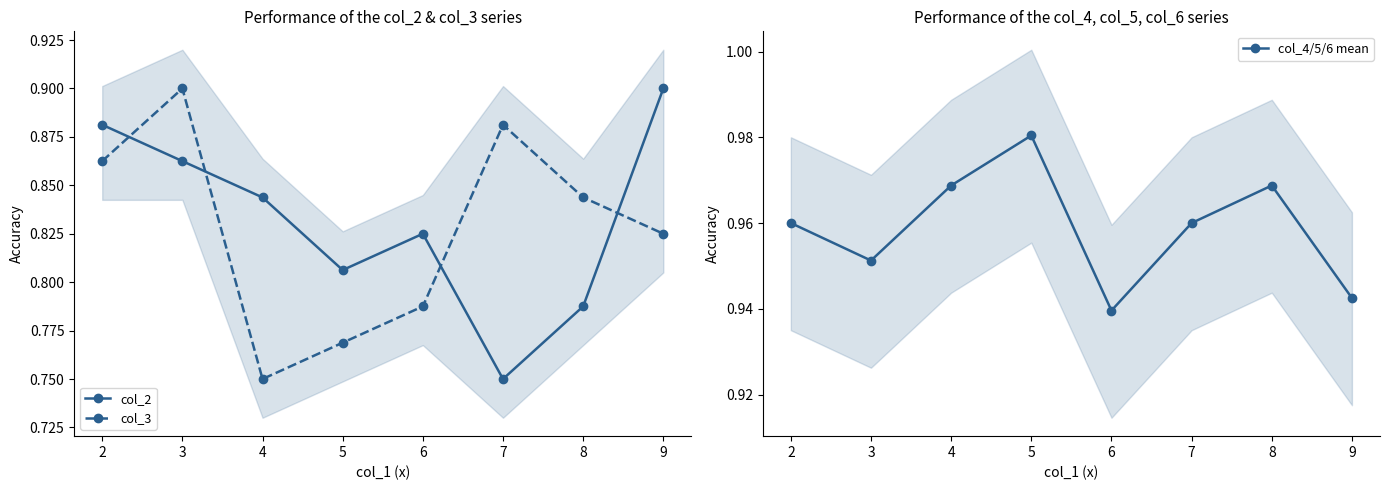

Is it true that col_3 equals 1.2 at 2?

False